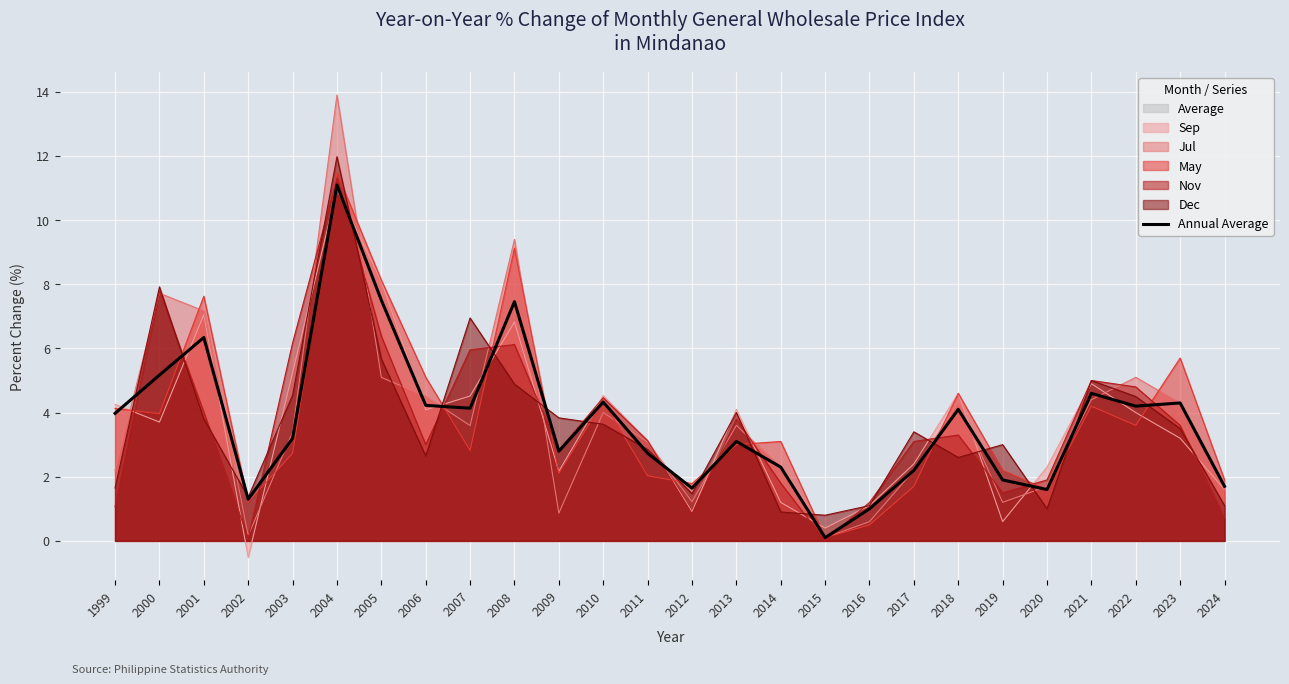

Reading left to right, extract all data points from this chart.

4.0	5.2	6.3	1.3	3.2	11.1	7.5	4.2	4.1	7.5	2.8	4.3	2.7	1.6	3.1	2.3	0.1	1.0	2.2	4.1	1.9	1.6	4.6	4.2	4.3	1.7